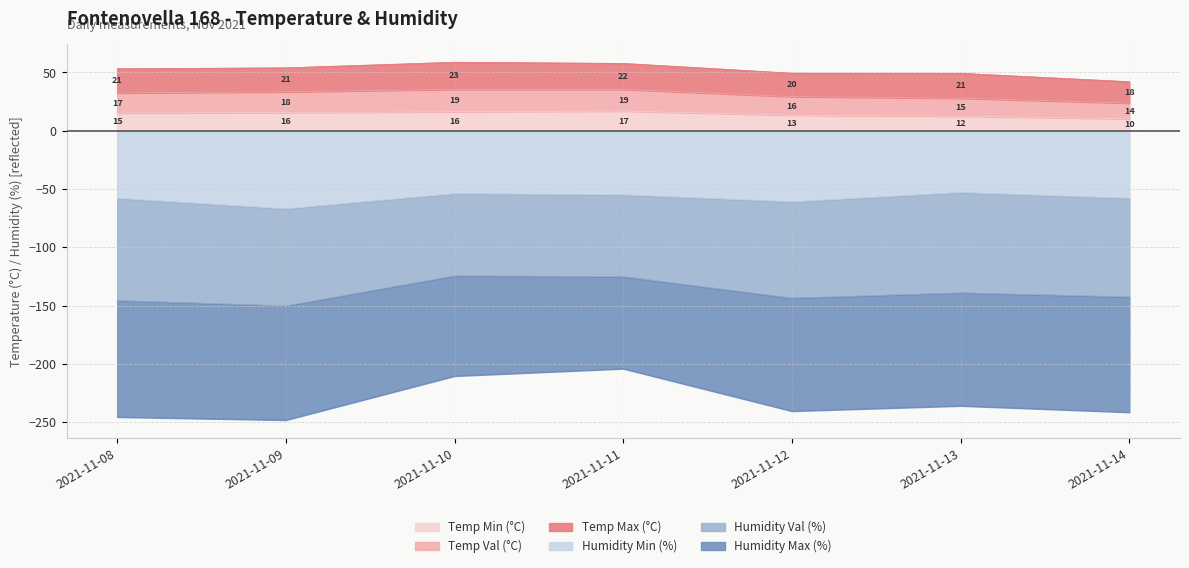

True or false: Temp Val (°C) and Temp Min (°C) intersect in this chart.

False